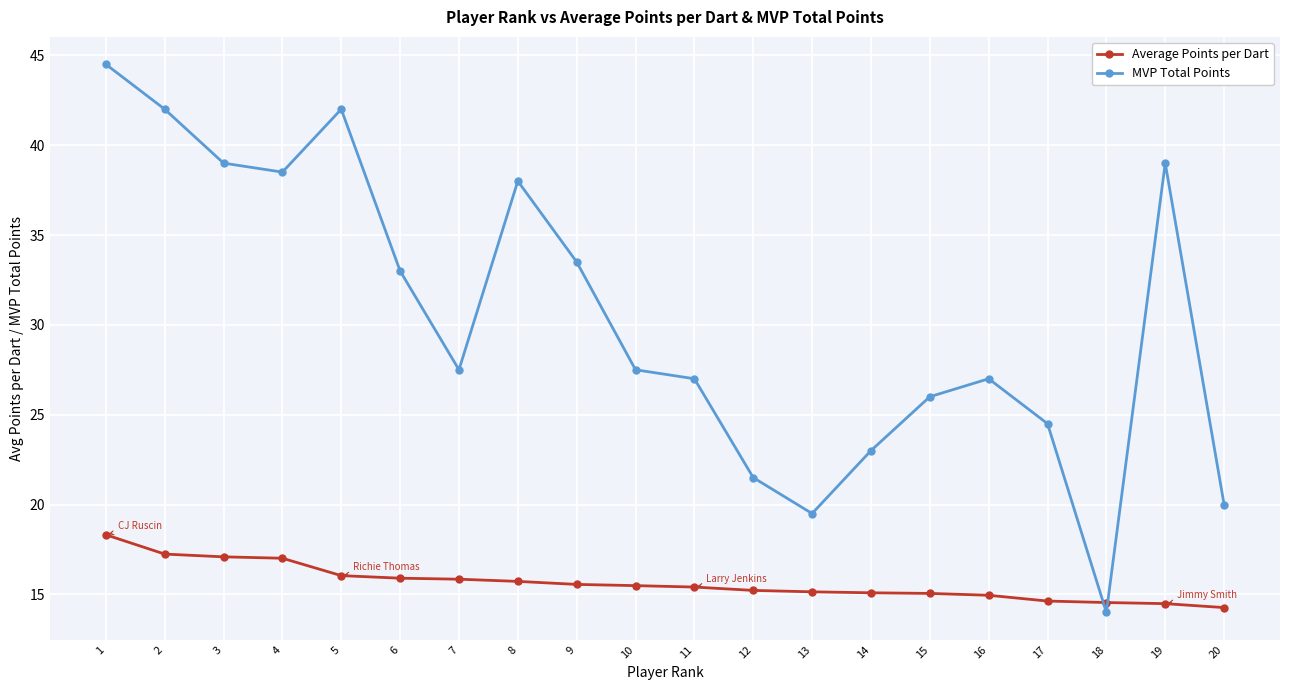

What is the value of the Average Points per Dart point at the 12th from the left?

15.2